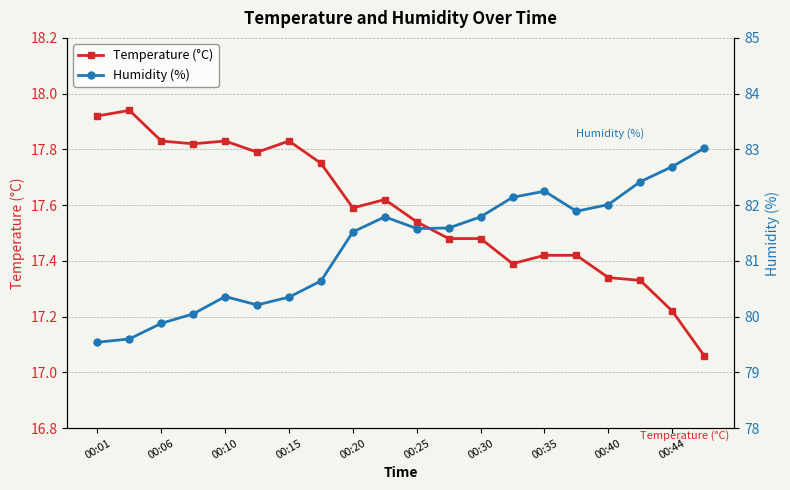

Does the chart have visible grid lines?

Yes